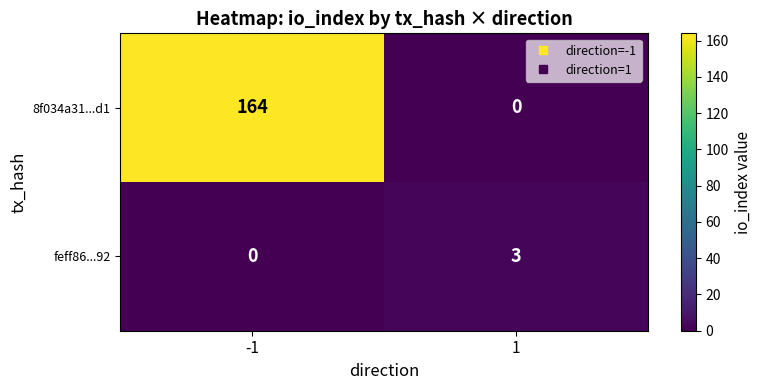

What is the total value across all series at 1?

3